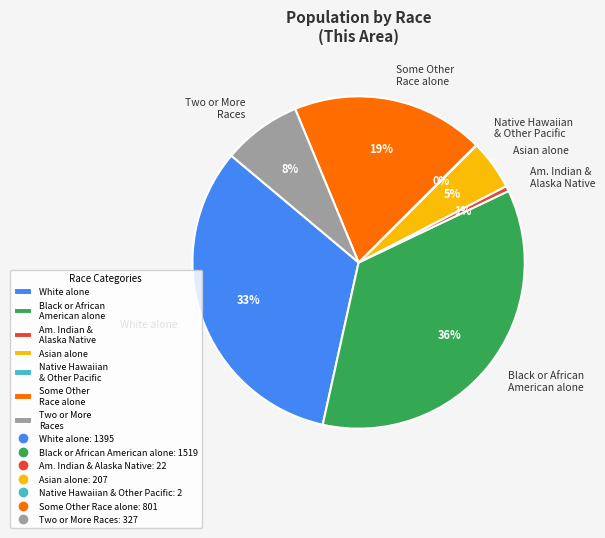

True or false: Asian alone accounts for 18% of the total.

False